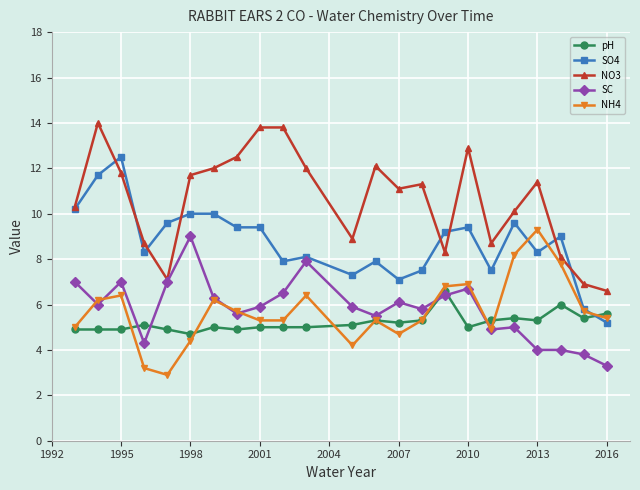

What is the greatest value displayed?

14.0